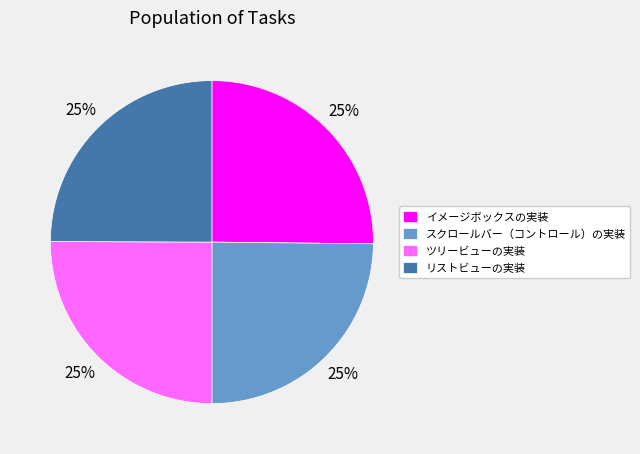

Approximately how many times larger is the value at スクロールバー（コントロール）の実装 compared to イメージボックスの実装?

1.0